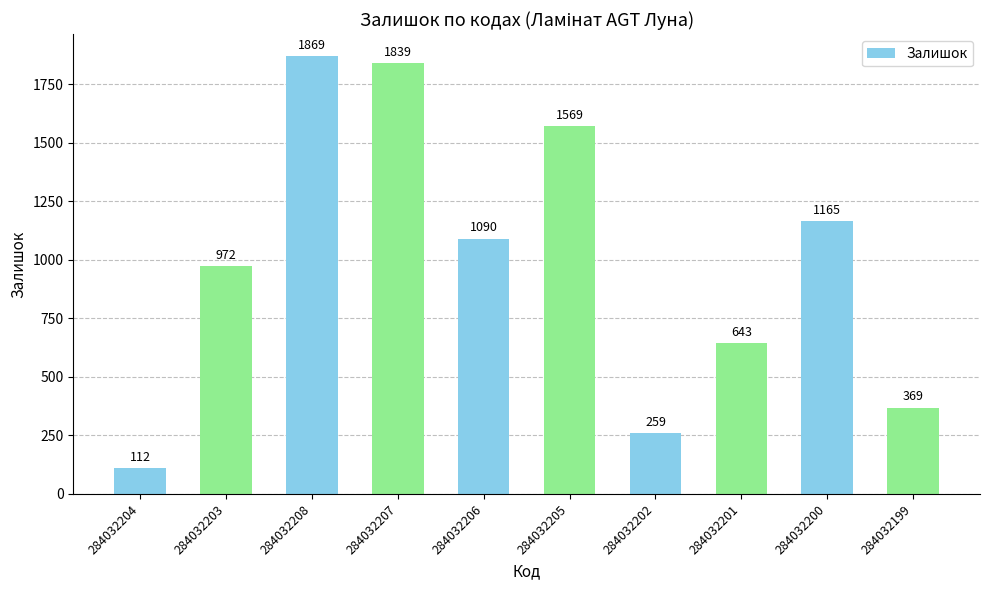

What is the minimum value shown in the chart?

112